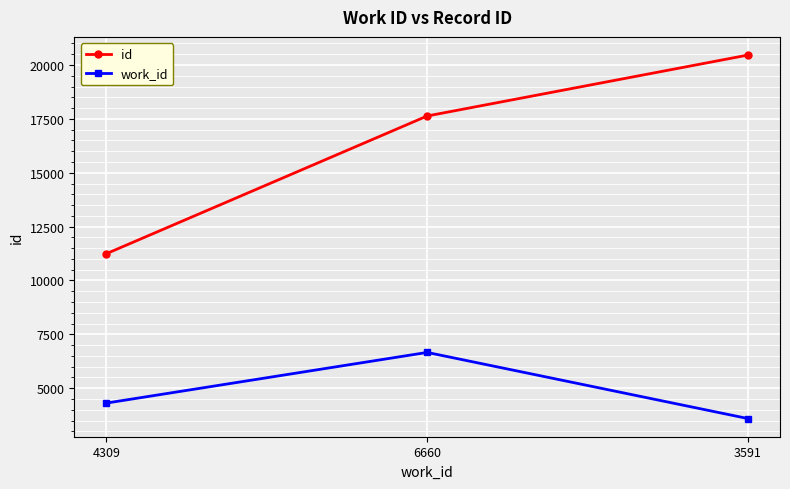

What is the difference between the highest and lowest values at 4309?

6933